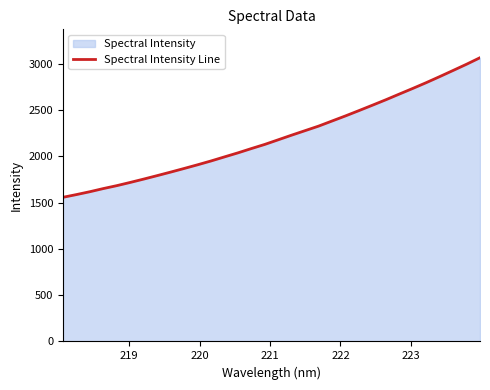

What is the minimum value shown in the chart?

1557.7